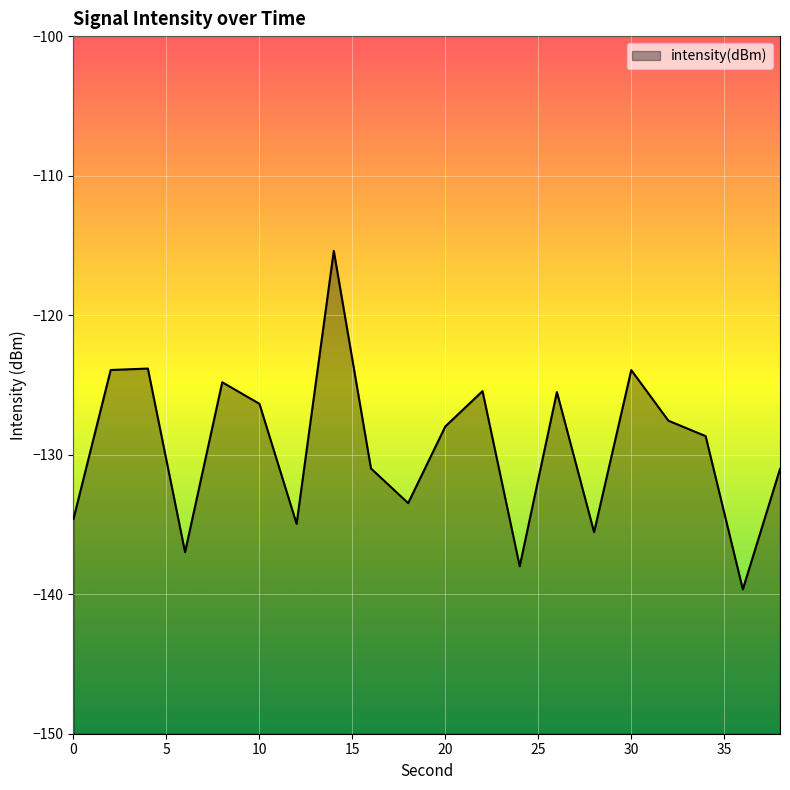

Count the number of data series in this chart.

1